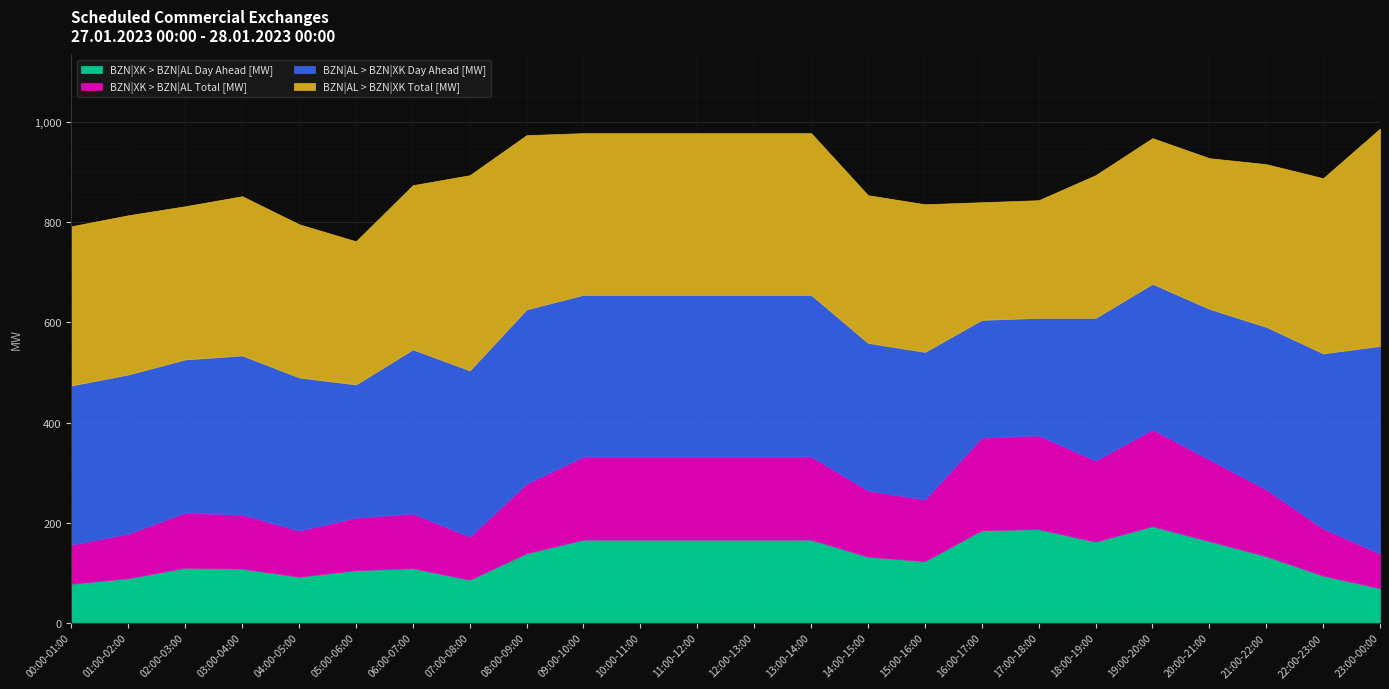

Reading left to right, transcribe all the data shown in this chart.

BZN|XK > BZN|AL Day Ahead [MW]: 78	89	110	108	92	105	109	86	139	166	166	166	166	166	132	123	185	187	162	193	163	133	94	69
BZN|XK > BZN|AL Total [MW]: 78	89	110	108	92	105	109	86	139	166	166	166	166	166	132	123	185	187	162	193	163	133	94	69
BZN|AL > BZN|XK Day Ahead [MW]: 318	318	306	318	306	266	328	332	348	323	323	323	323	323	295	295	235	235	285	291	301	325	350	415
BZN|AL > BZN|XK Total [MW]: 318	318	306	318	306	286	328	390	348	323	323	323	323	323	295	295	235	235	285	291	301	325	350	434